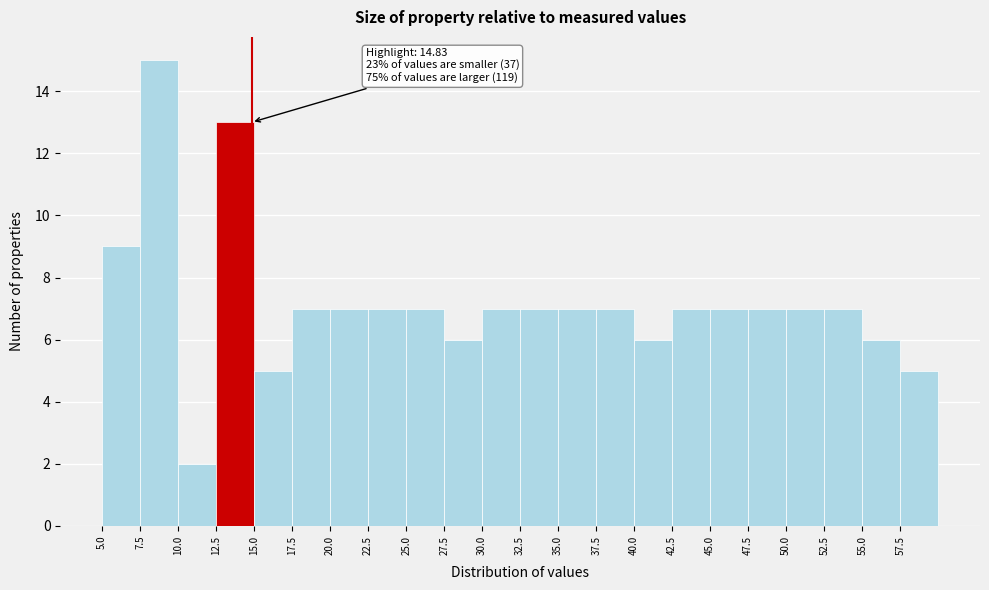

Which range on the x-axis has the tallest bar?

7.5 to 10.0